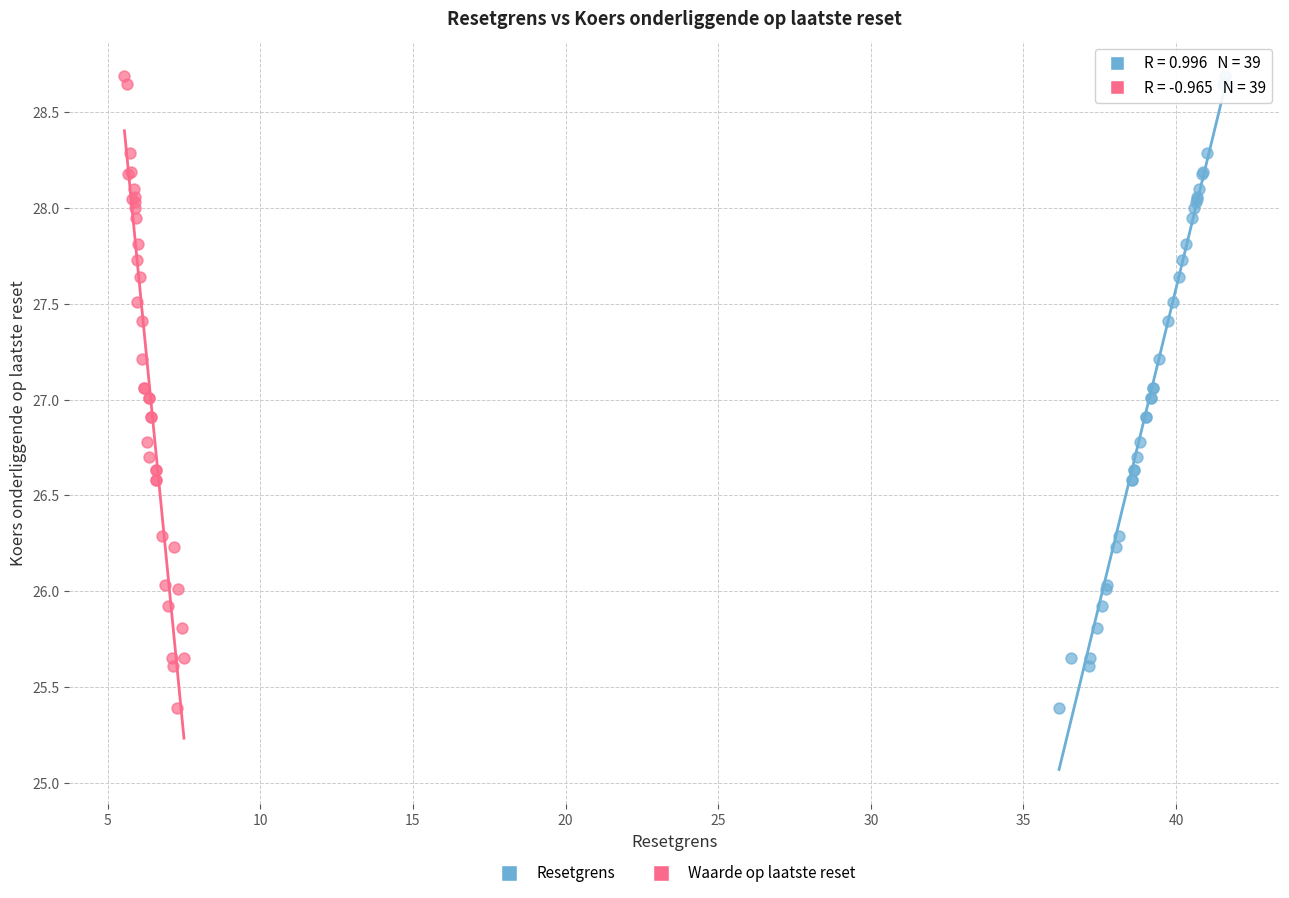

What are all the series names shown in the legend?

Resetgrens, Waarde op laatste reset